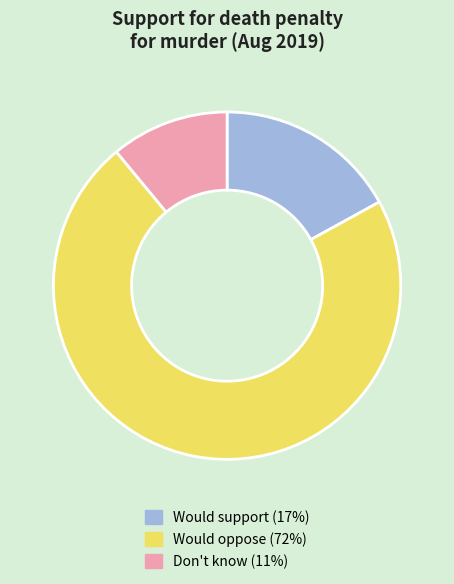

Rank the categories by value from highest to lowest.

Would oppose the death penalty for this, Would support the death penalty for this, Don't know